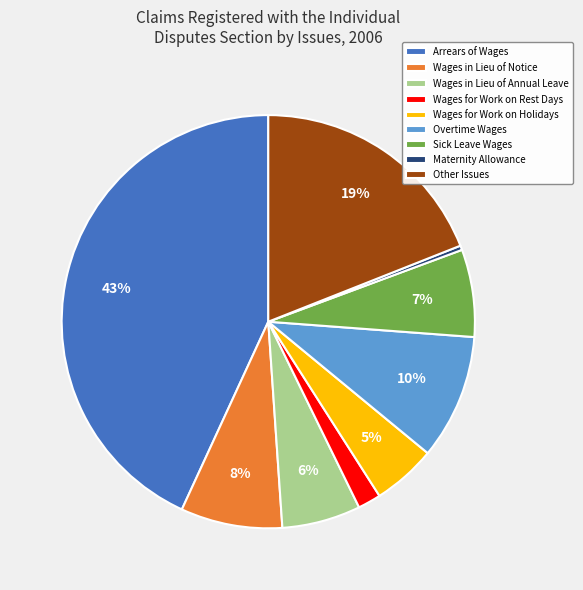

To the nearest percent, what is the difference between the Wages for Work on Holidays and Other Issues slice percentages?

14%